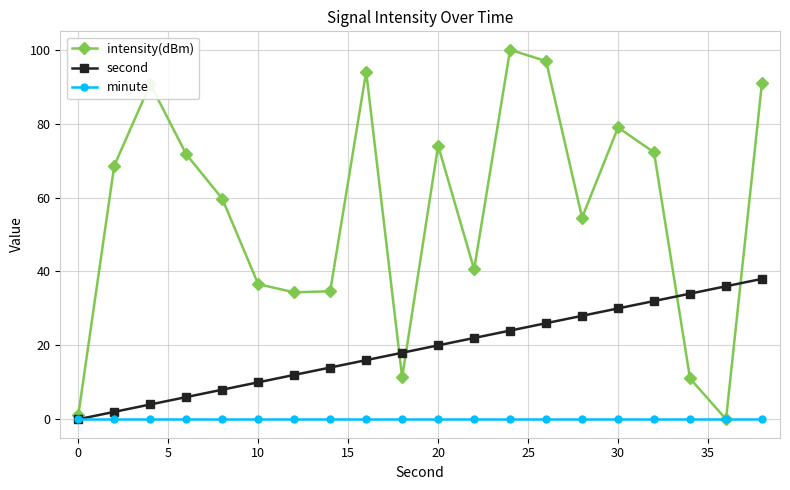

Which series has the largest range (max minus min)?

intensity(dBm)